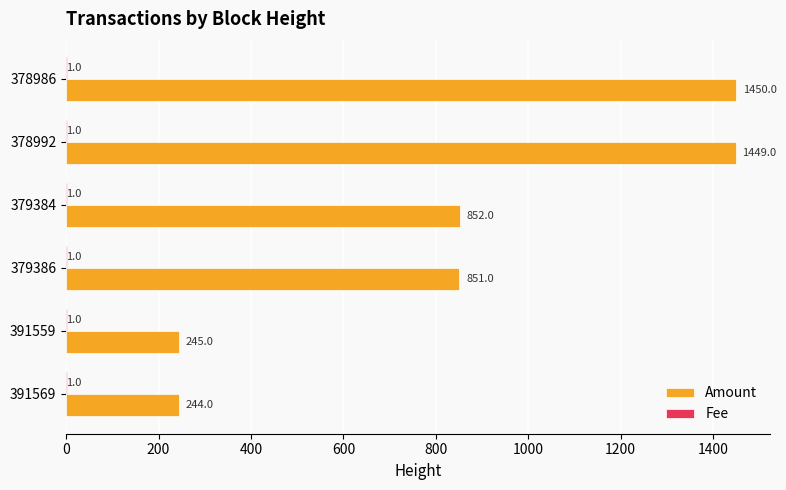

Which series has the largest total across all categories?

Amount